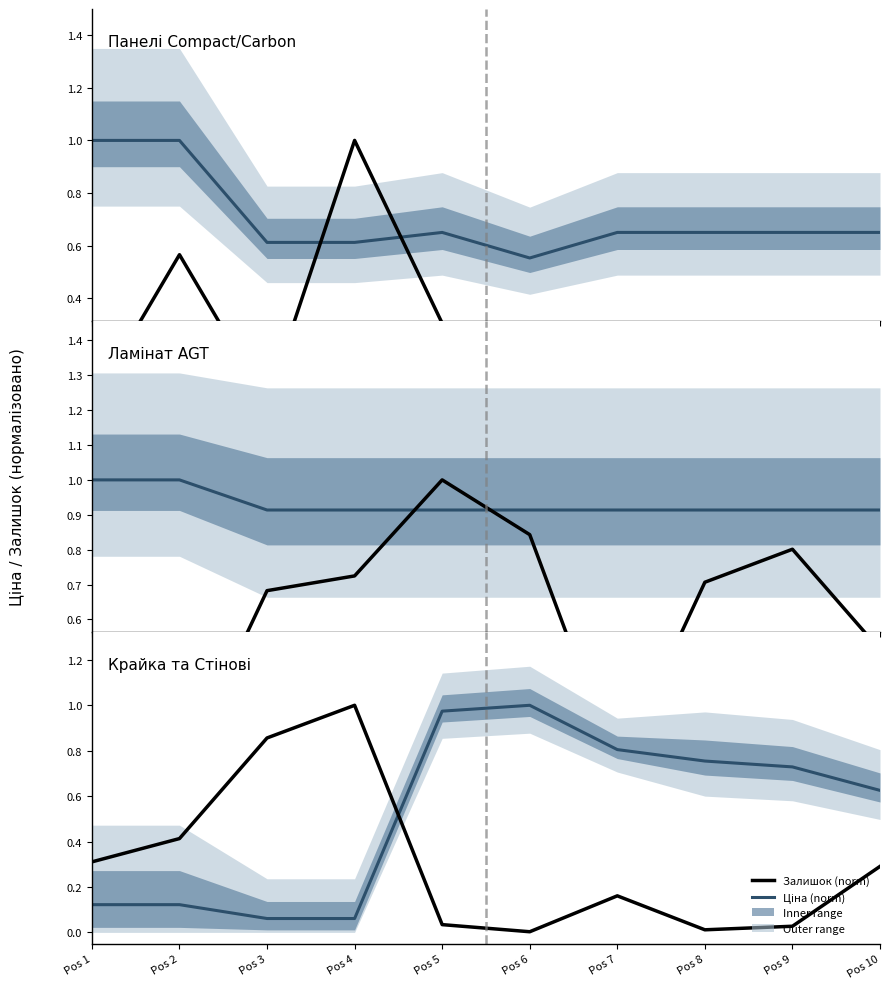

The value of Ціна (norm) at Pos 1 is 0.1. True or false?

False